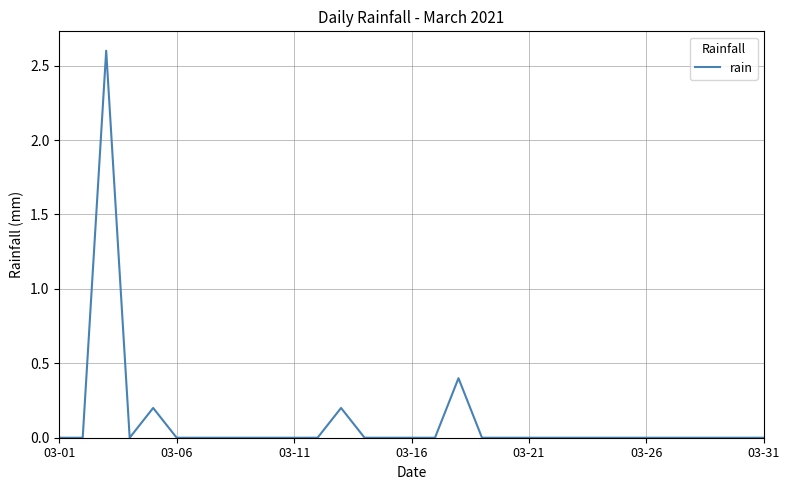

What is the greatest value displayed?

2.6